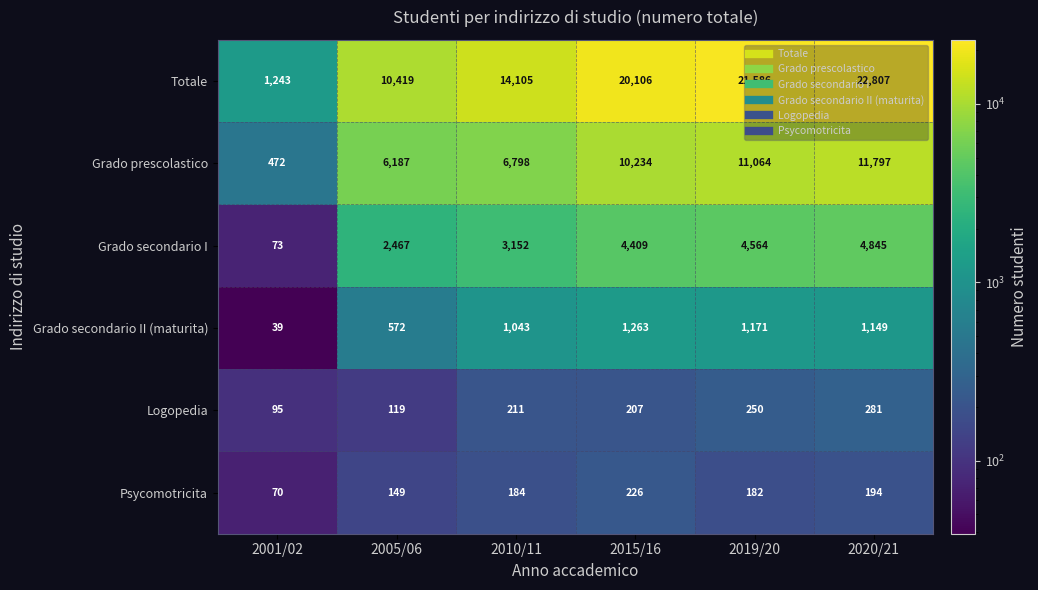

Which series has the largest range (max minus min)?

Totale